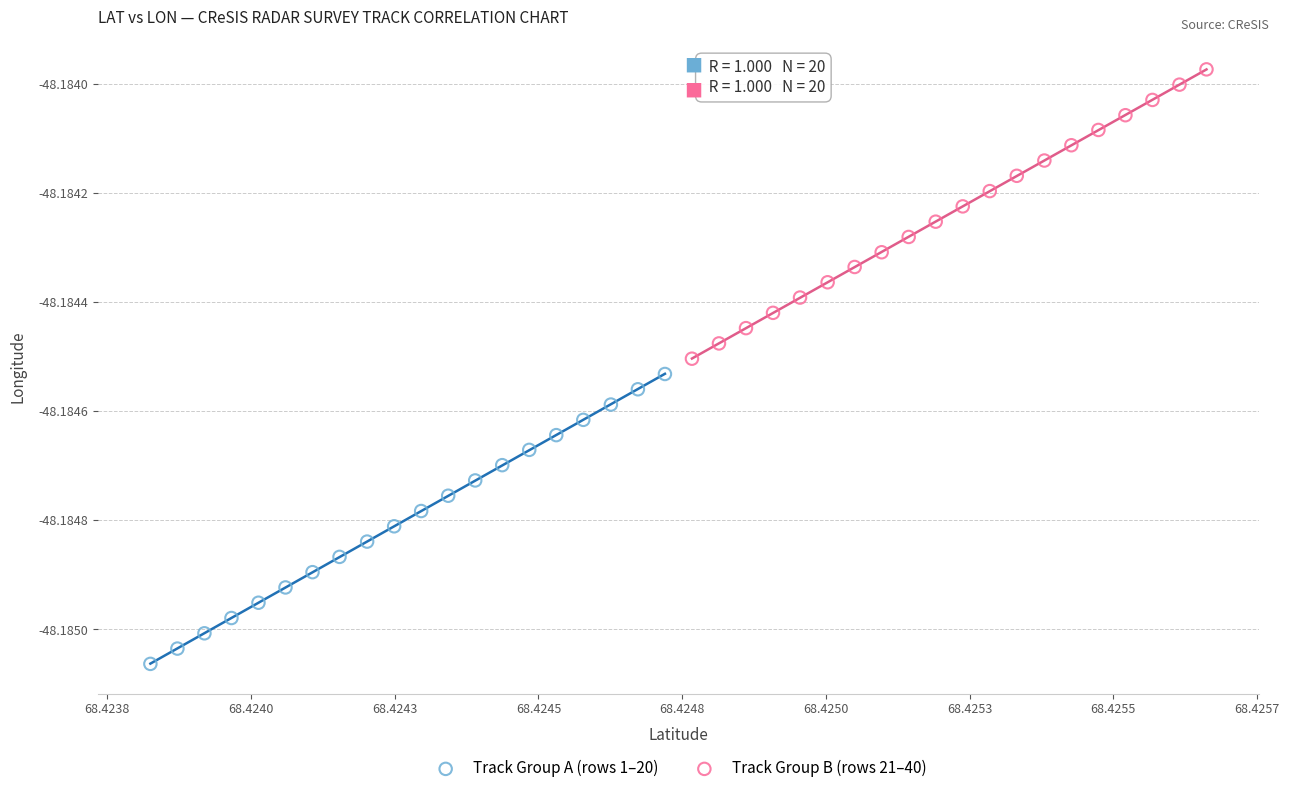

Which series has the largest Y range (max minus min)?

Track Group A (rows 1–20)